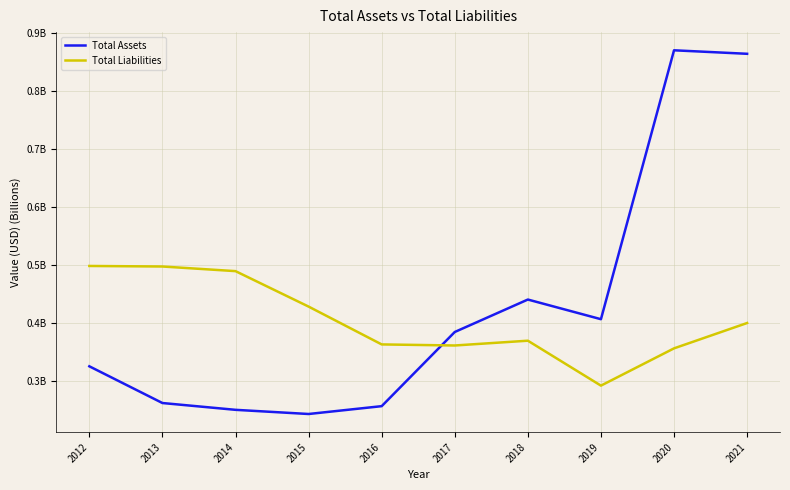

List the series in order of their overall mean, lowest first.

Total Liabilities, Total Assets